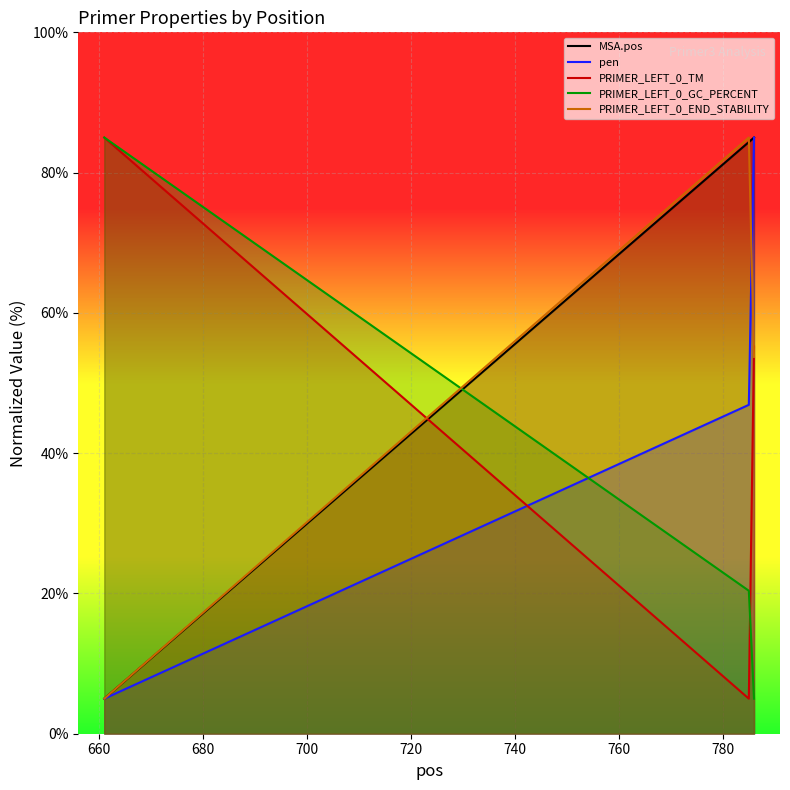

Does the chart display data point markers on the line(s)?

No